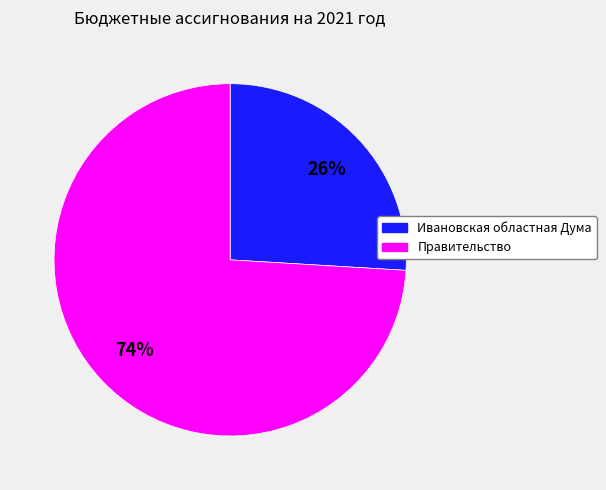

To the nearest percent, what is the difference between the largest and smallest slice percentages?

48%